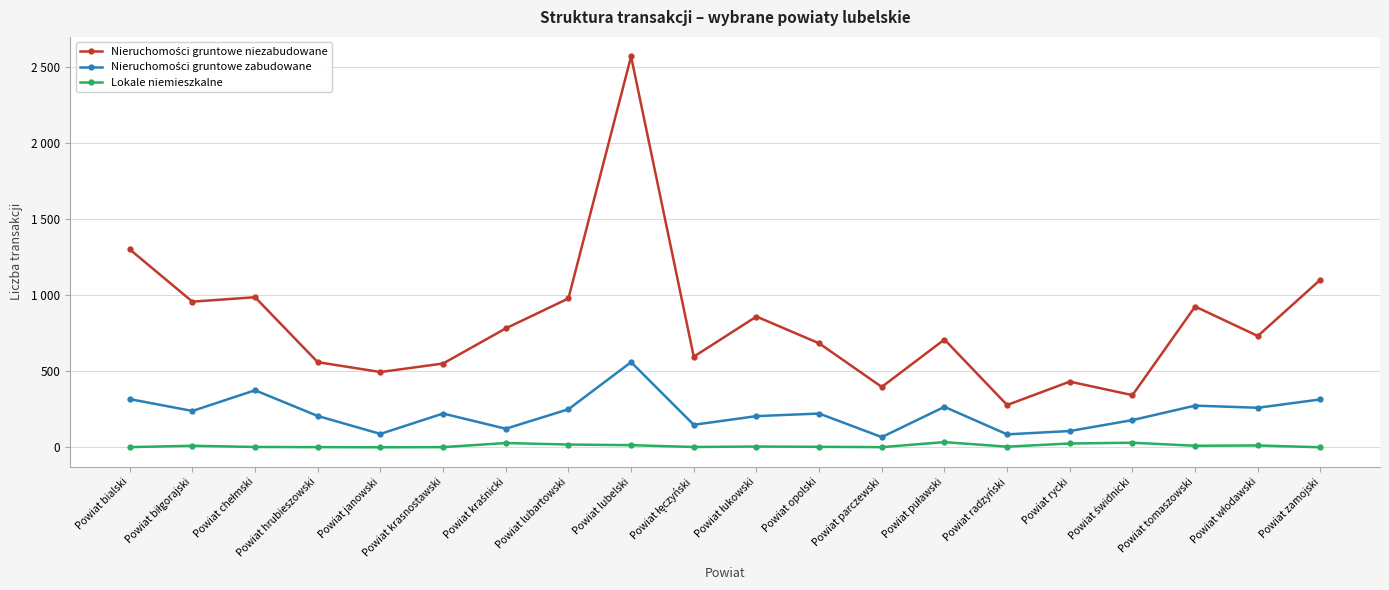

At which category is the sum across all series the highest?

Powiat lubelski